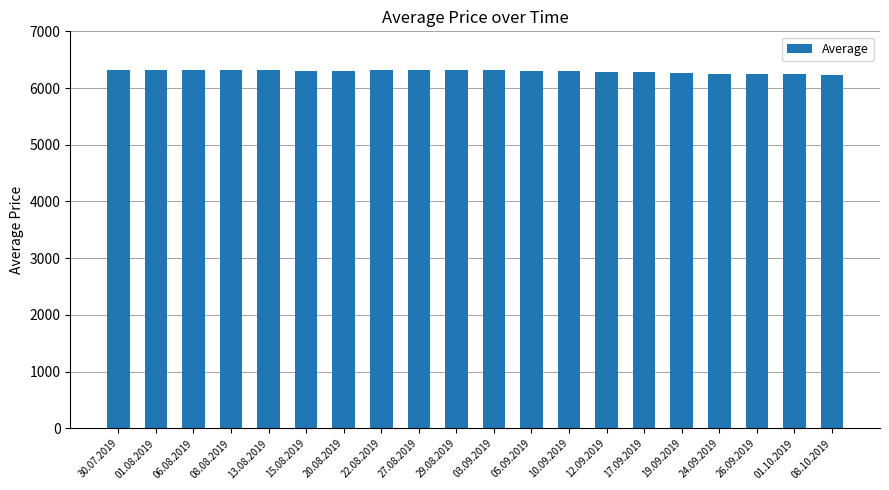

What is the change in value from 20.08.2019 to 24.09.2019?

-53